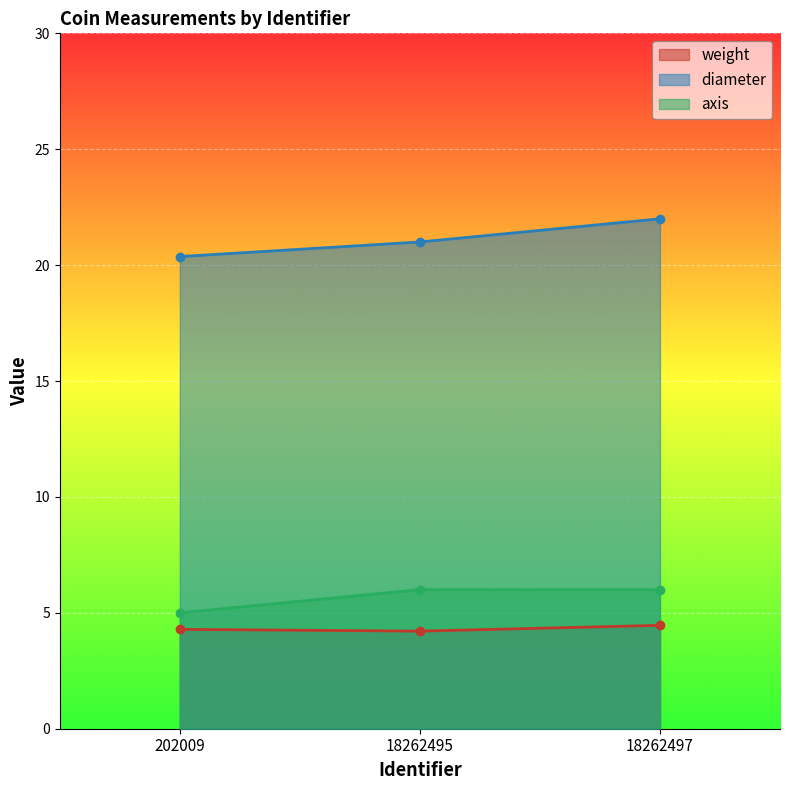

How many lines are shown in the chart?

3